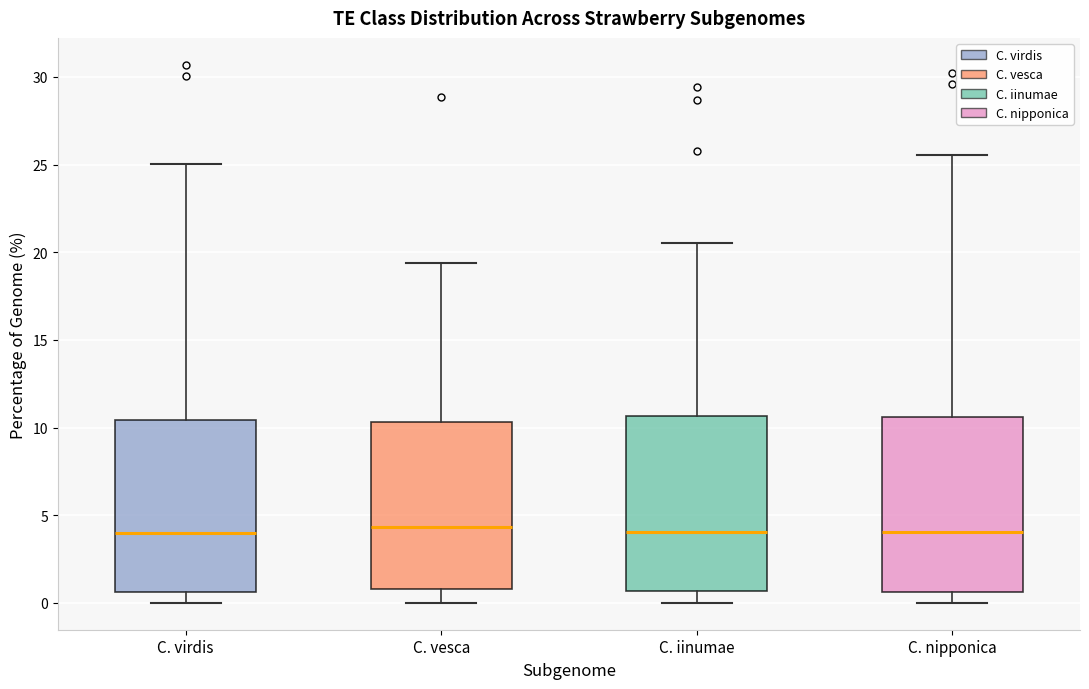

Reading left to right, transcribe this box plot: for each box, give where its median line is, the range the box spans, and where its two whiskers end, as read against the y-axis. The values are not printed on the chart, so give them approximately, as read against the axis.

C. virdis: median 4.0, box 0.5 to 10.5, whiskers 0.0 to 25.0
C. vesca: median 4.5, box 1.0 to 10.5, whiskers 0.0 to 19.5
C. iinumae: median 4.0, box 0.5 to 10.5, whiskers 0.0 to 20.5
C. nipponica: median 4.0, box 0.5 to 10.5, whiskers 0.0 to 25.5